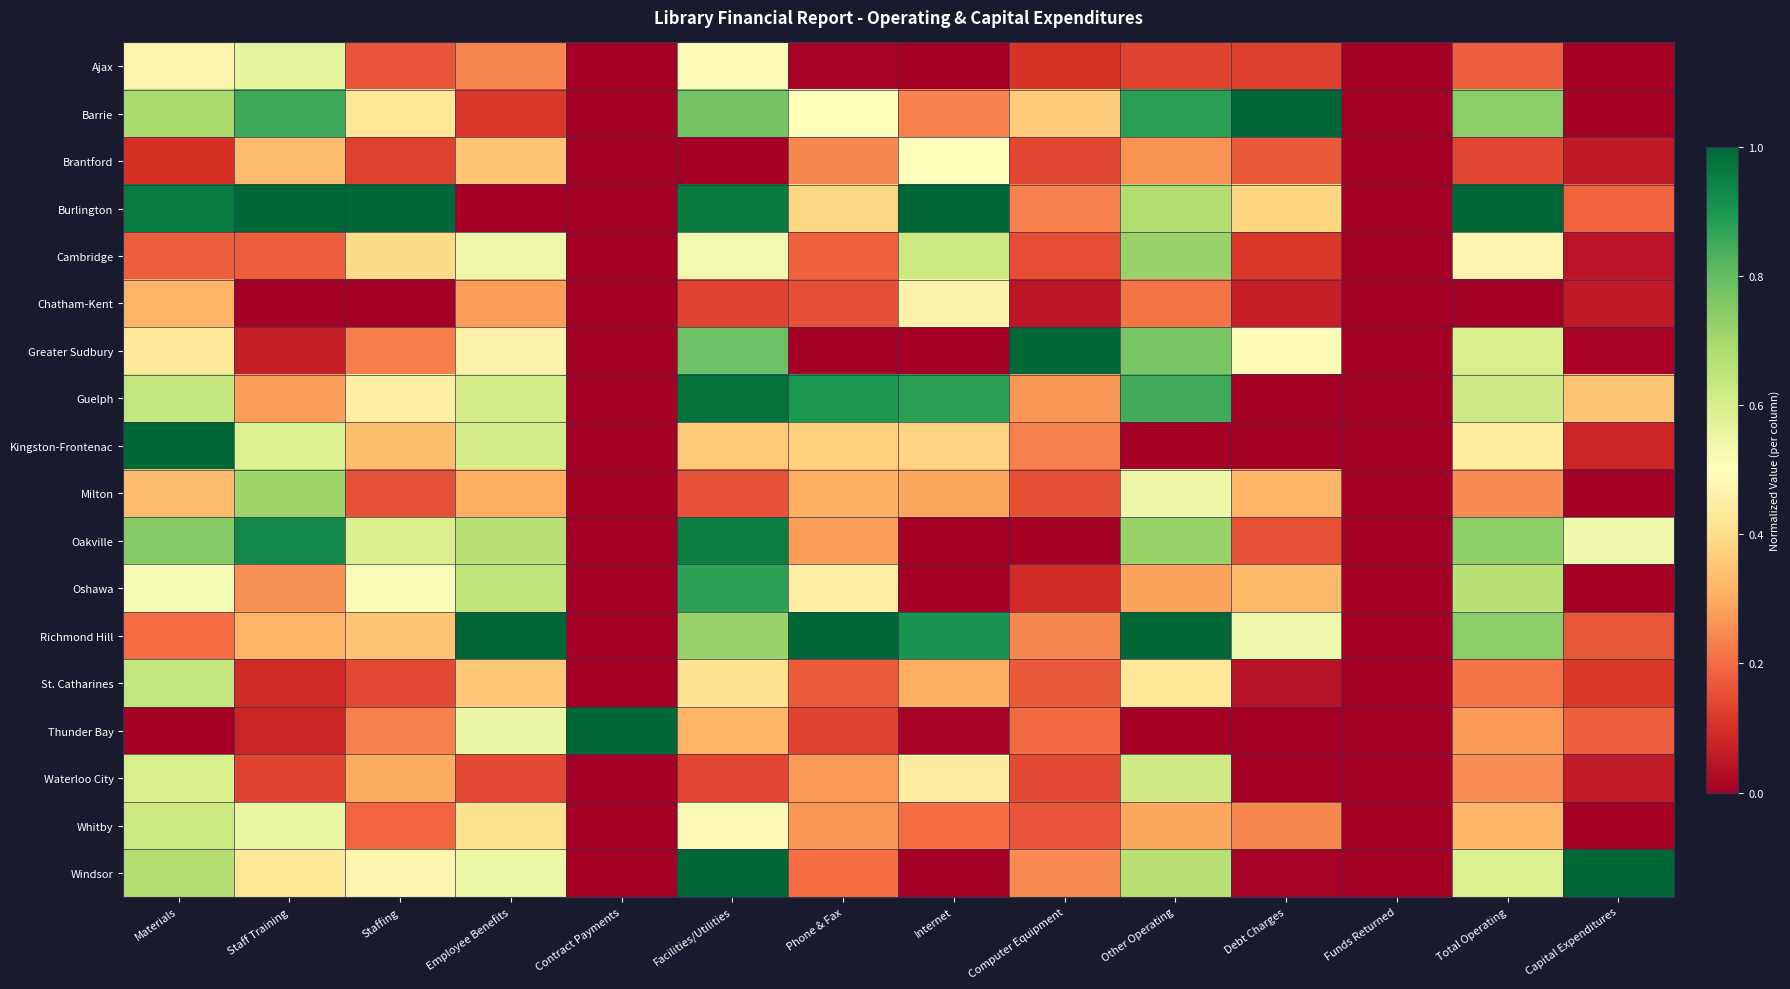

At Other Operating, list the series in order from largest to smallest.

Richmond Hill, Barrie, Guelph, Greater Sudbury, Cambridge, Oakville, Burlington, Windsor, Waterloo City, Milton, St. Catharines, Whitby, Oshawa, Brantford, Chatham-Kent, Ajax, Kingston-Frontenac, Thunder Bay